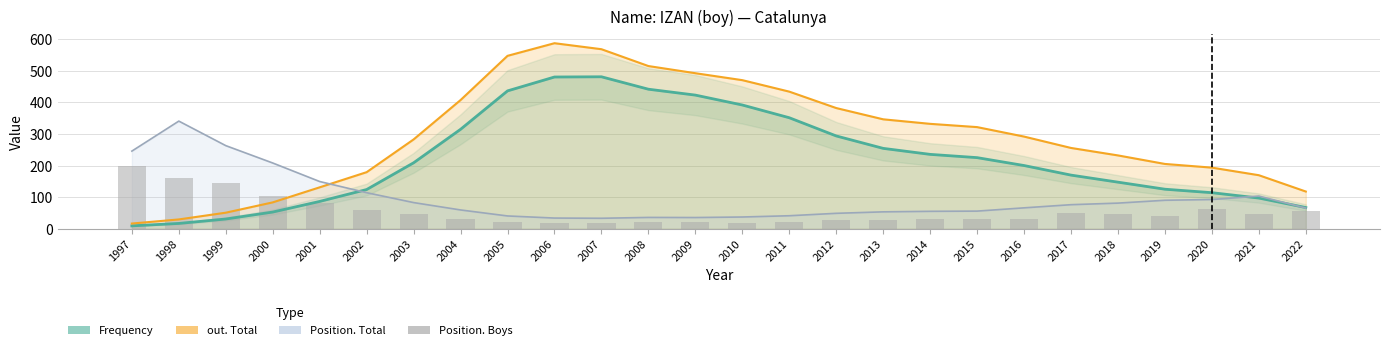

Between 2005 and 2010, which is larger?

2005